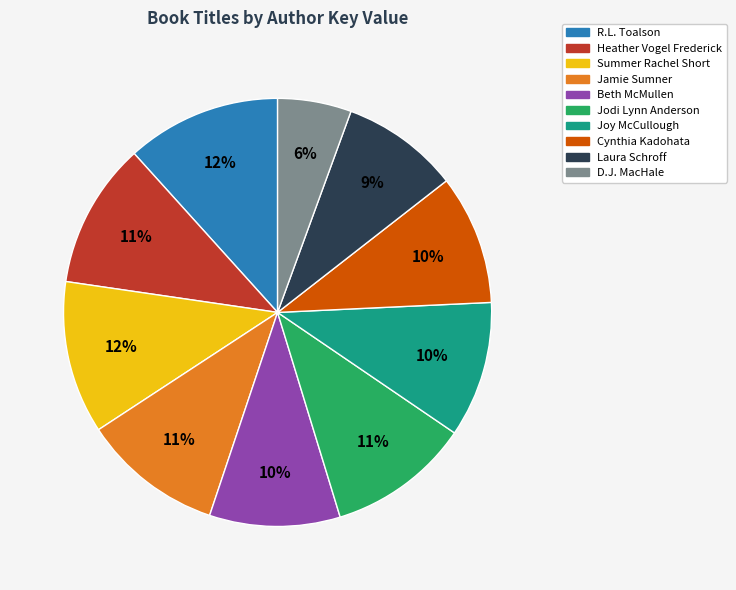

True or false: R.L. Toalson accounts for 12% of the total.

True